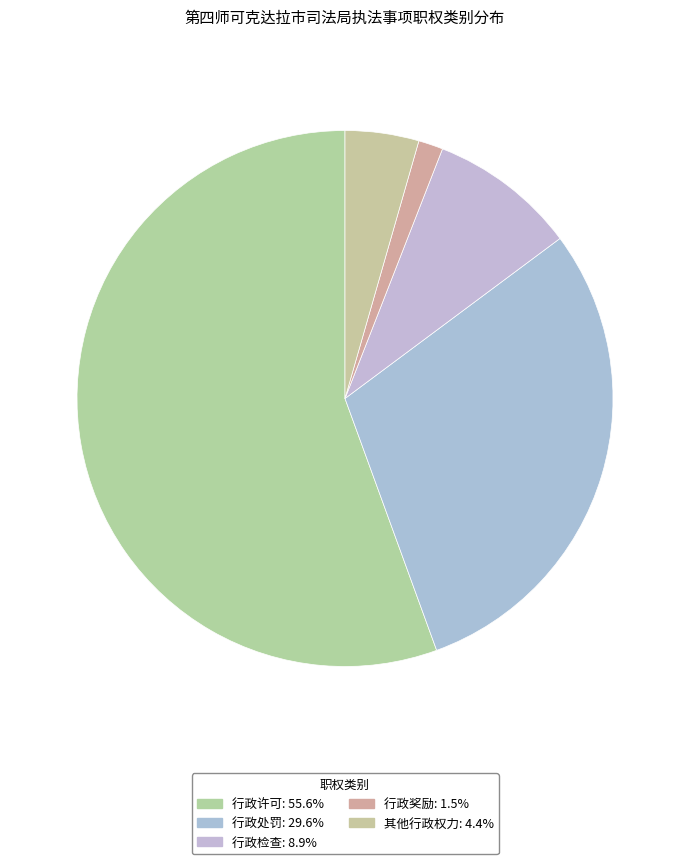

Rank the categories by value from lowest to highest.

行政奖励, 其他行政权力, 行政检查, 行政处罚, 行政许可